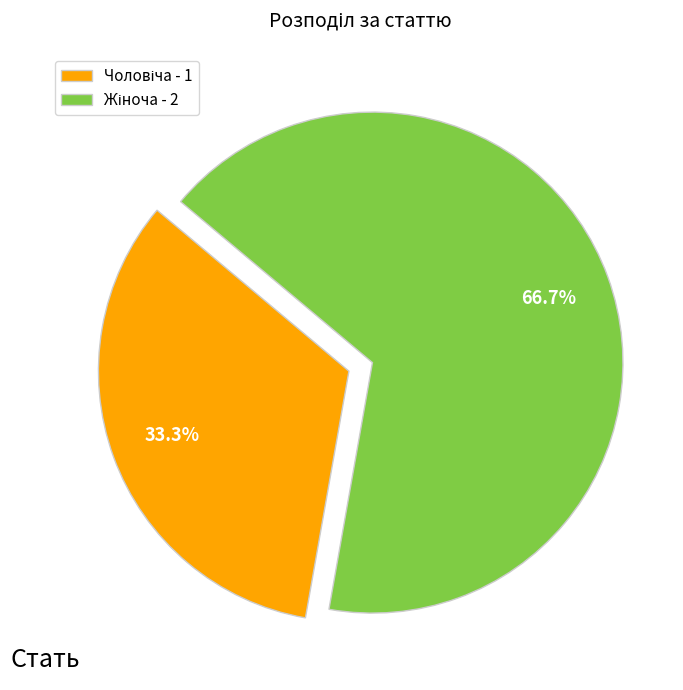

Is there a majority slice in this chart?

Yes